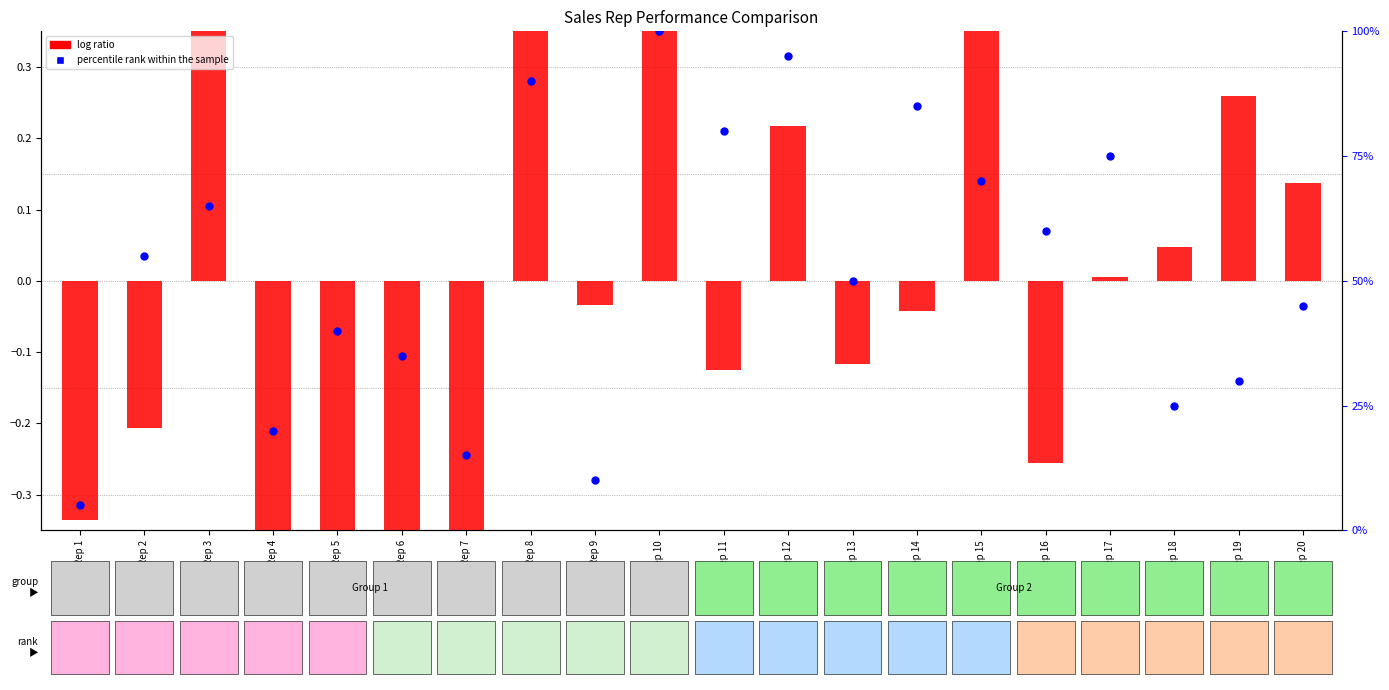

Is the value of log ratio at Rep 18 greater than the value of percentile rank within the sample at Rep 11?

No